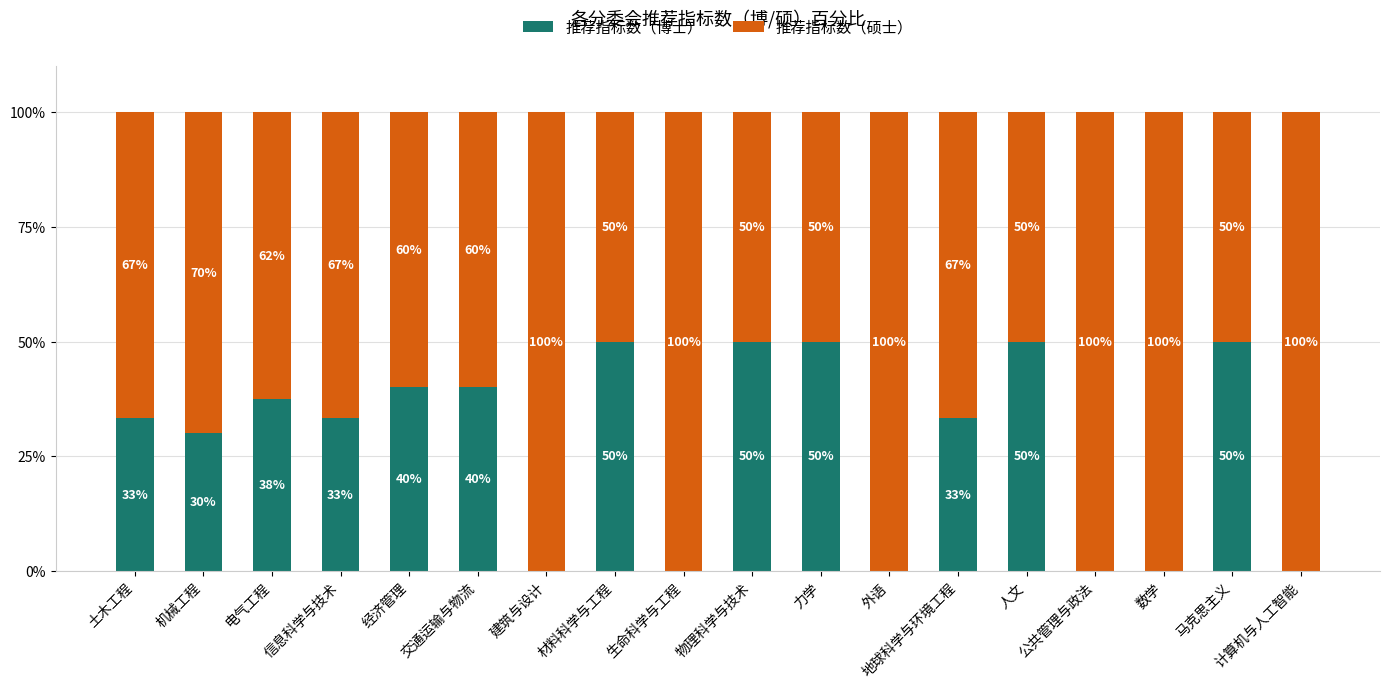

What is the sum of the 推荐指标数（博士） values at 经济管理 and 材料科学与工程?

90.0